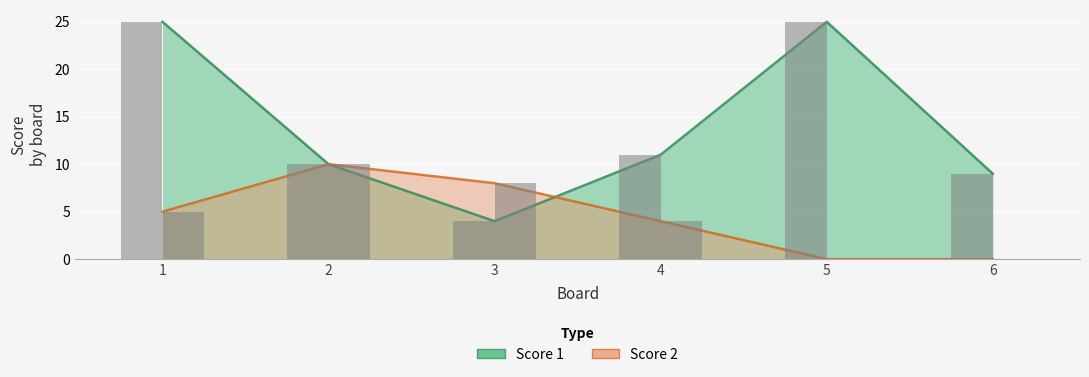

The value of Score 2 at 3 is 5. True or false?

False